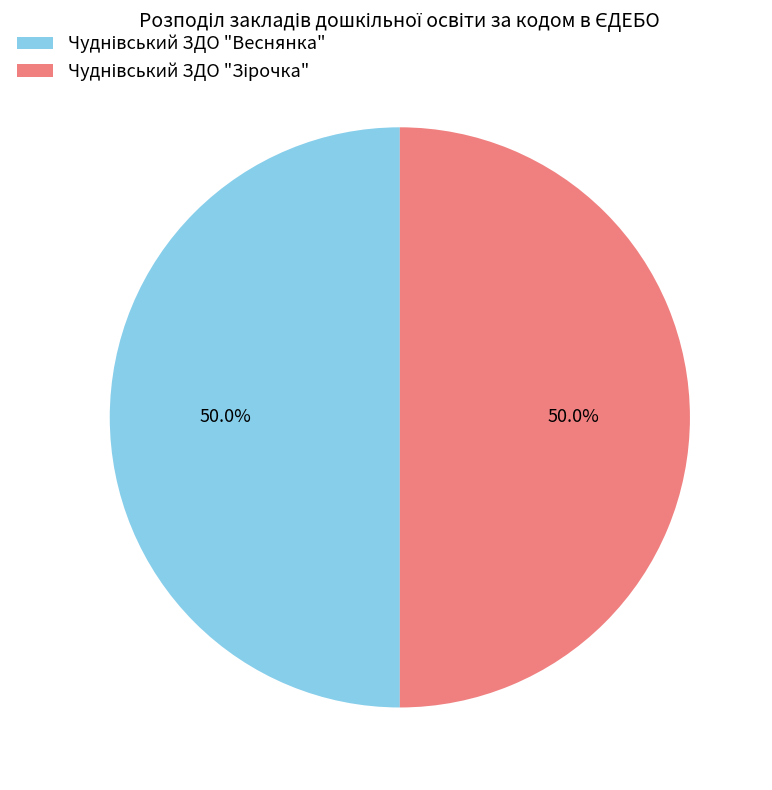

Is it true that Чуднівський ЗДО "Зірочка" is 36% of the pie?

False